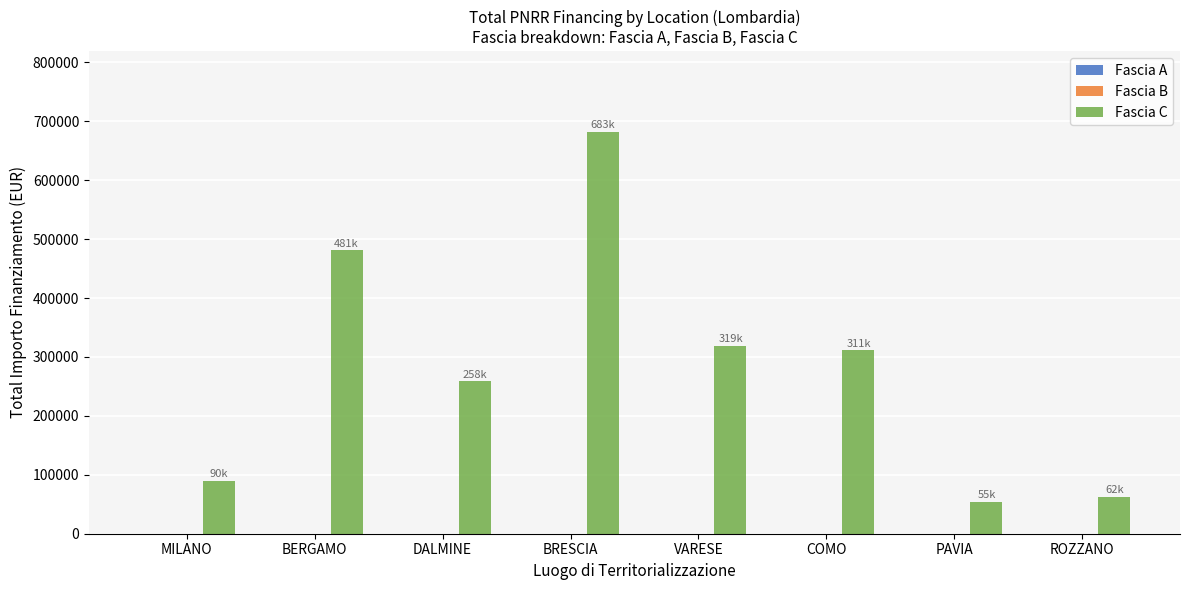

Is it true that the value at DALMINE is 258386.7?

True